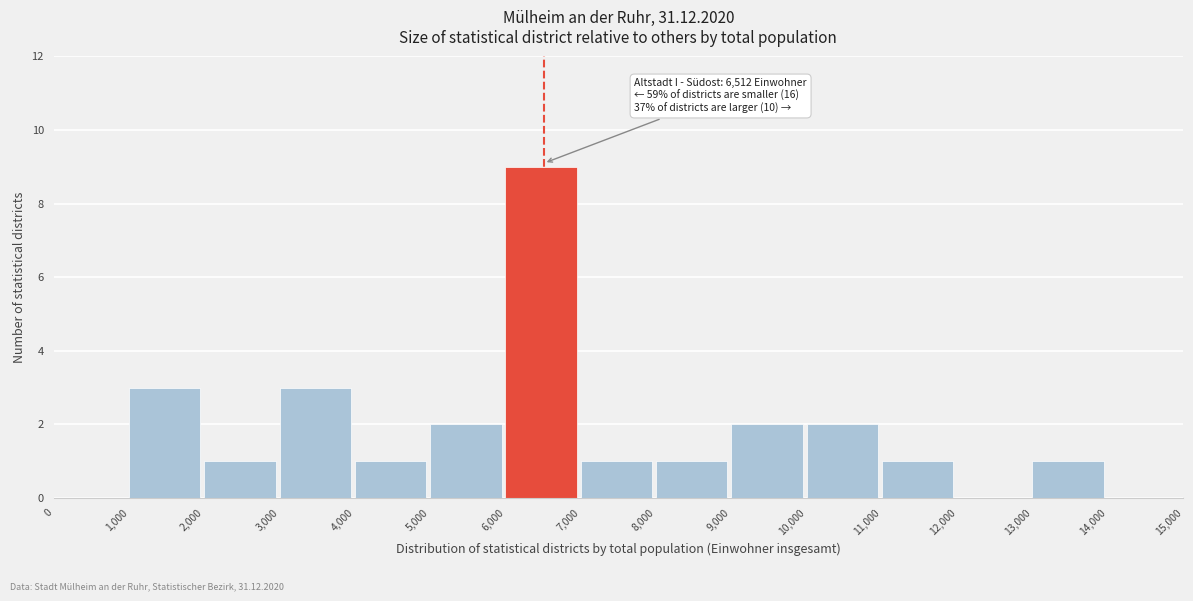

Which range on the x-axis has the tallest bar?

6,000 to 7,000